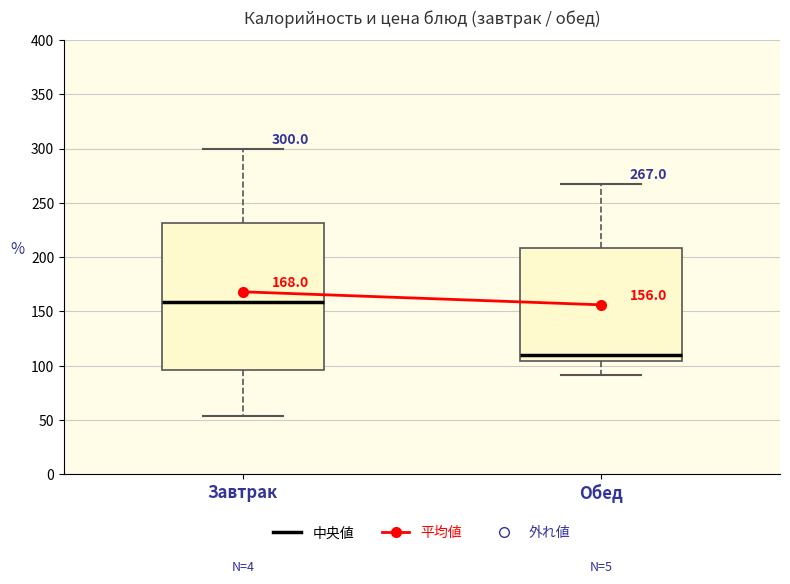

Comparing the boxes themselves (not the whiskers), which one is the tallest?

Завтрак